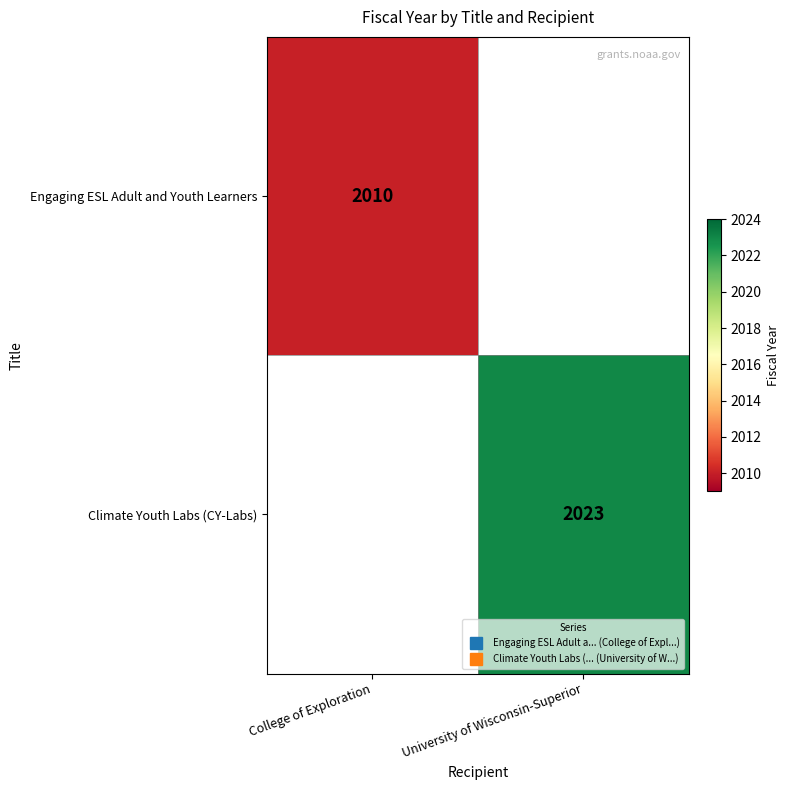

Is the value of Engaging ESL Adult and Youth Learners at College of Exploration greater than the value of Climate Youth Labs (CY-Labs) at College of Exploration?

No